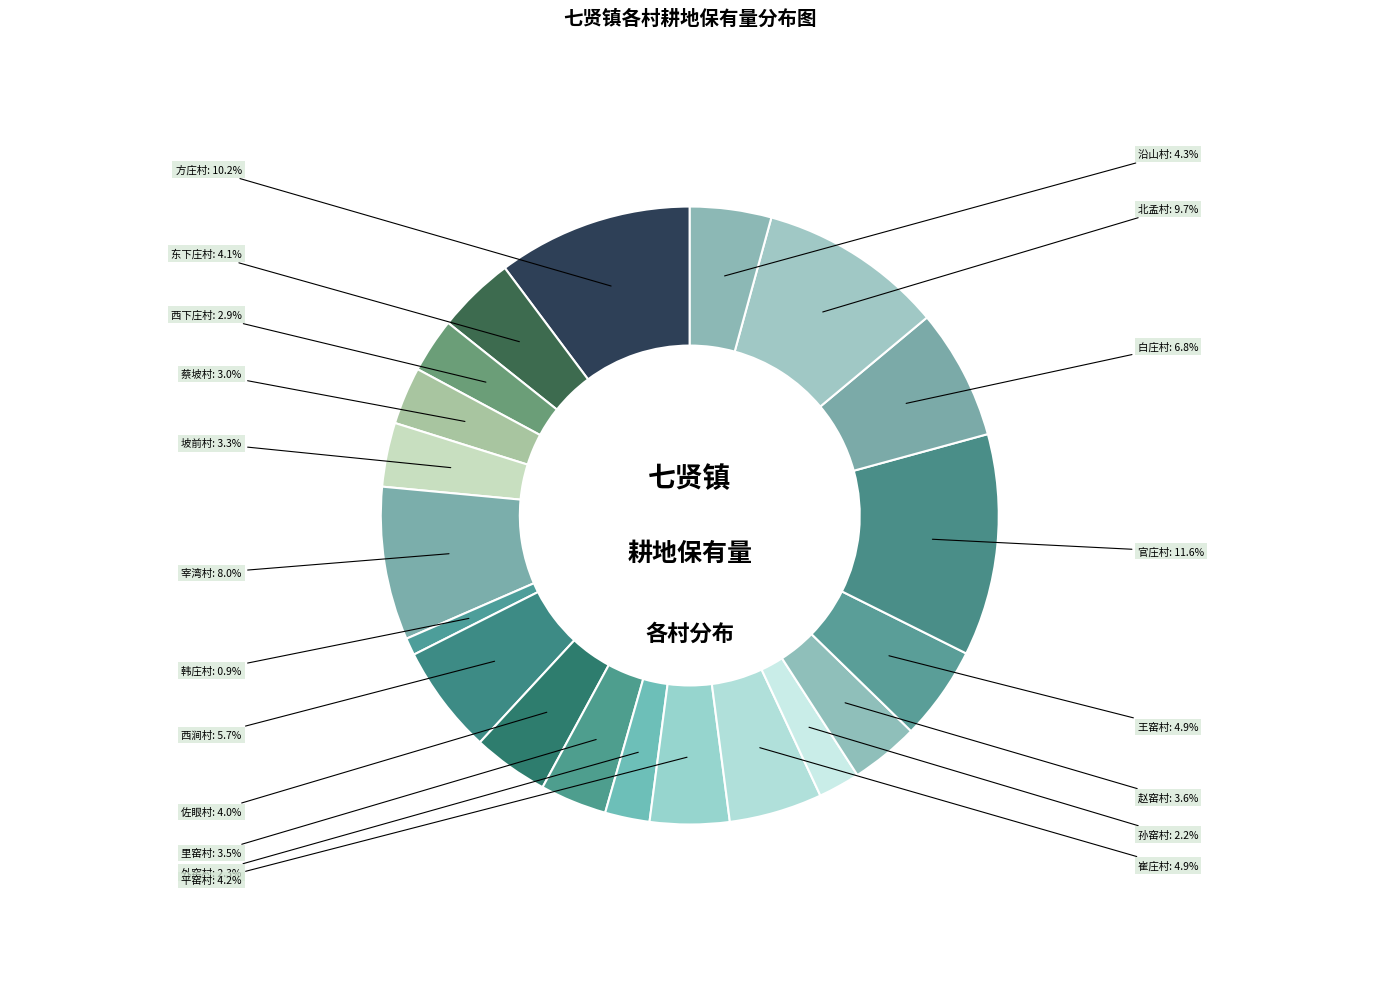

Count the number of slices in the pie.

20